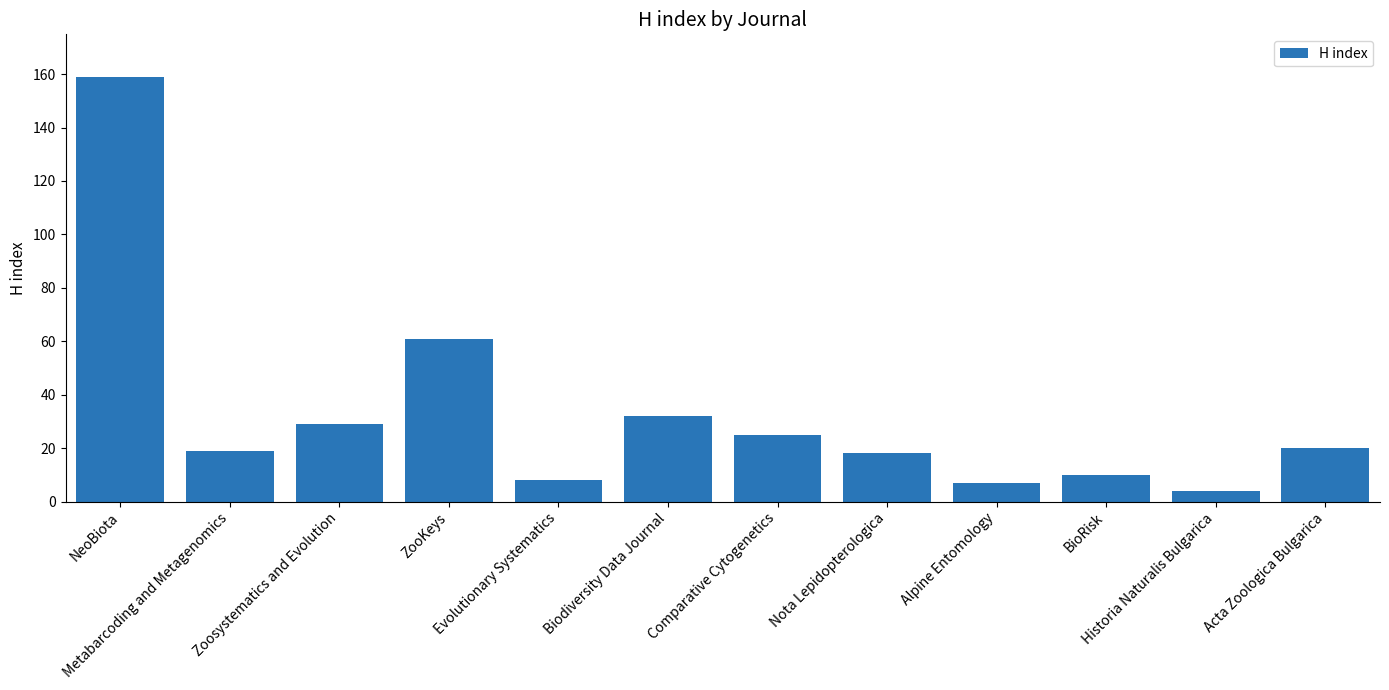

How many series are shown in this chart?

1